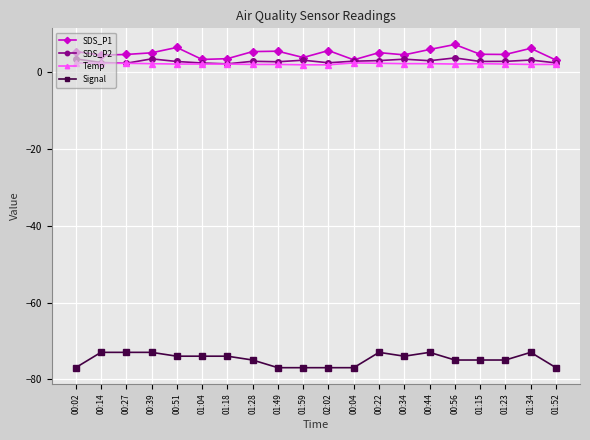

How many lines are shown in the chart?

4